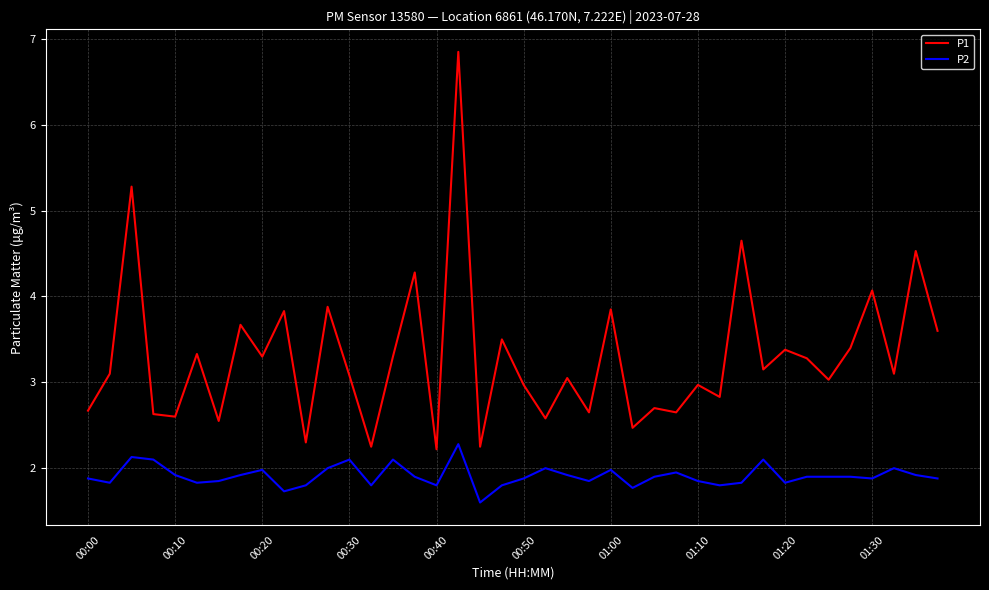

Which series has the widest spread of values?

P1